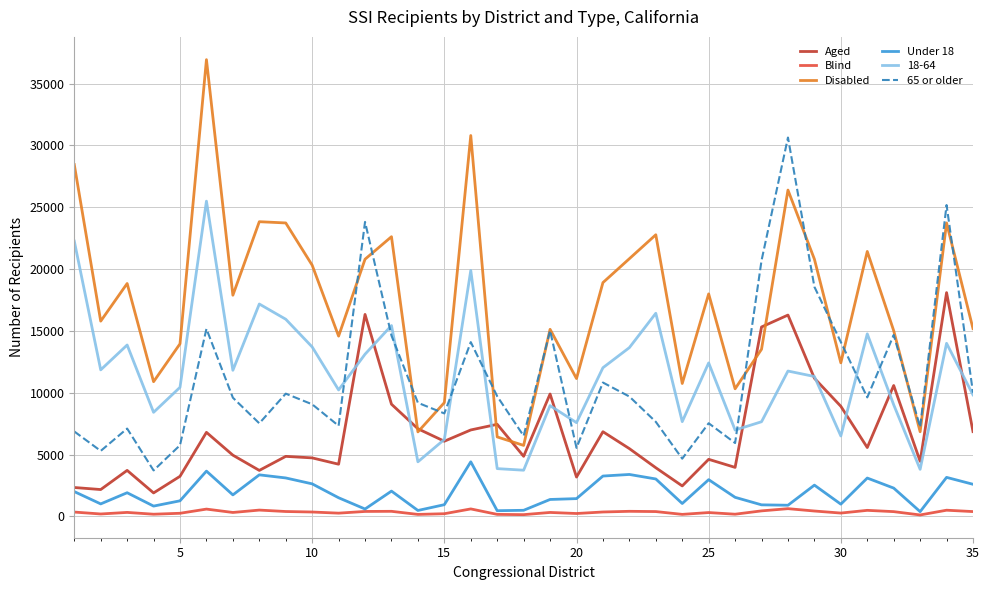

True or false: Disabled and Blind cross at least once.

False